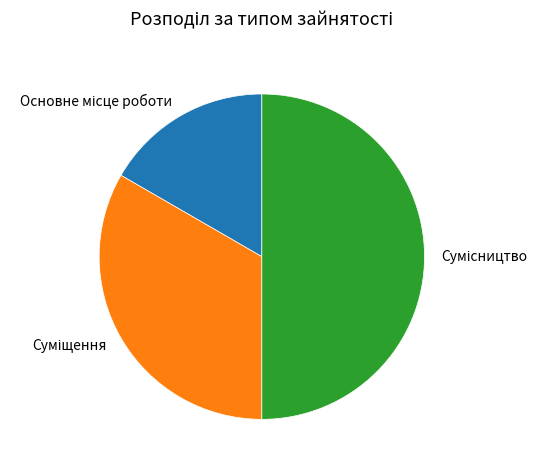

Between Суміщення and Основне місце роботи, which is larger?

Суміщення